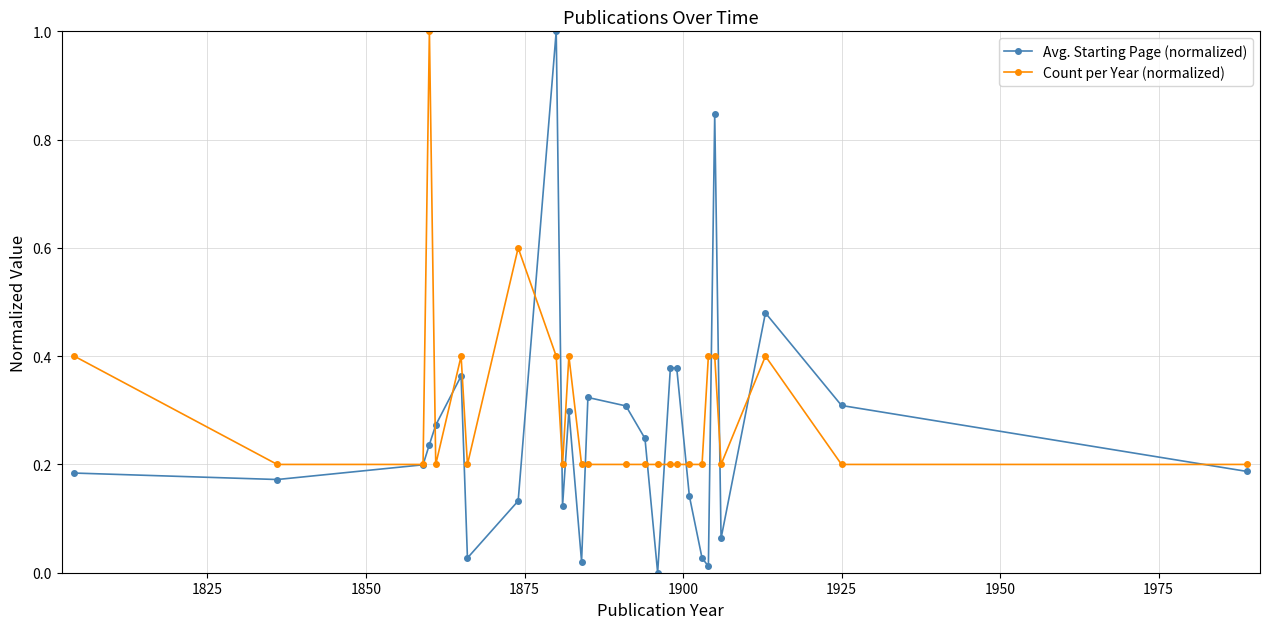

Which series has the widest spread of values?

Avg. Starting Page (normalized)